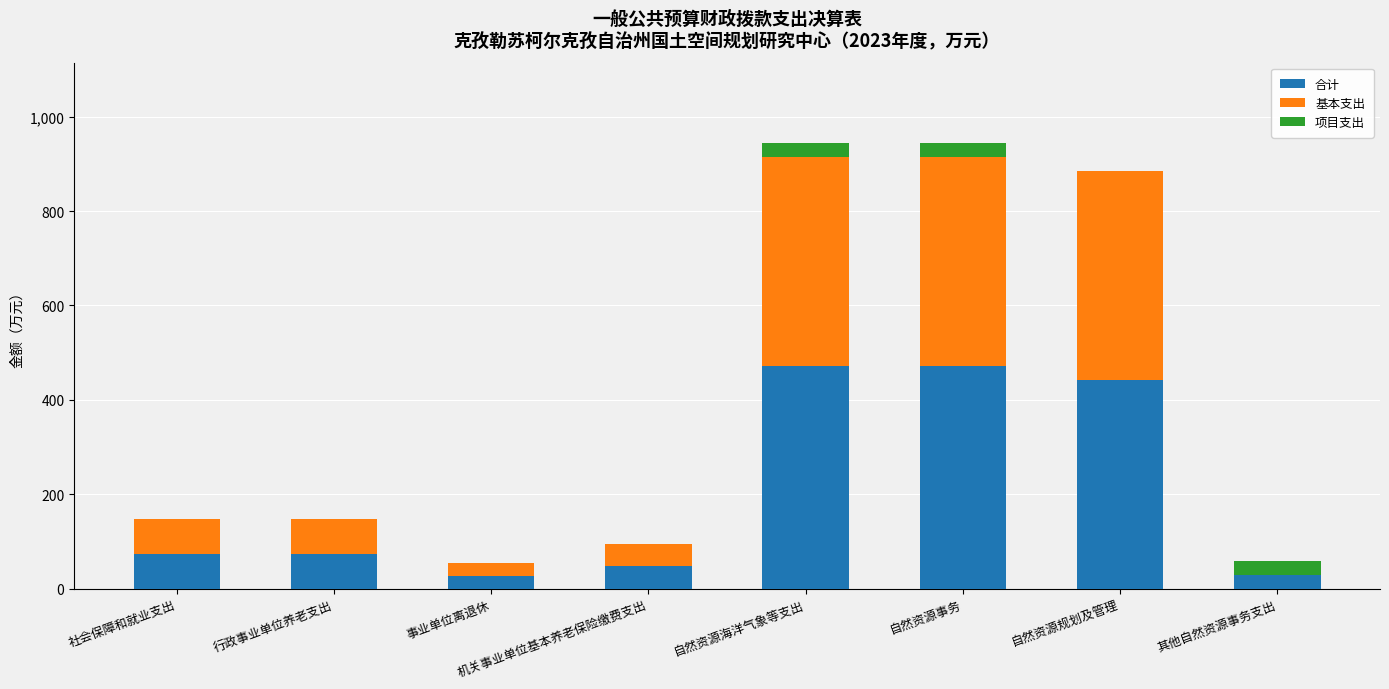

What is the sum of the 合计 values at 行政事业单位养老支出 and 事业单位离退休?

100.6